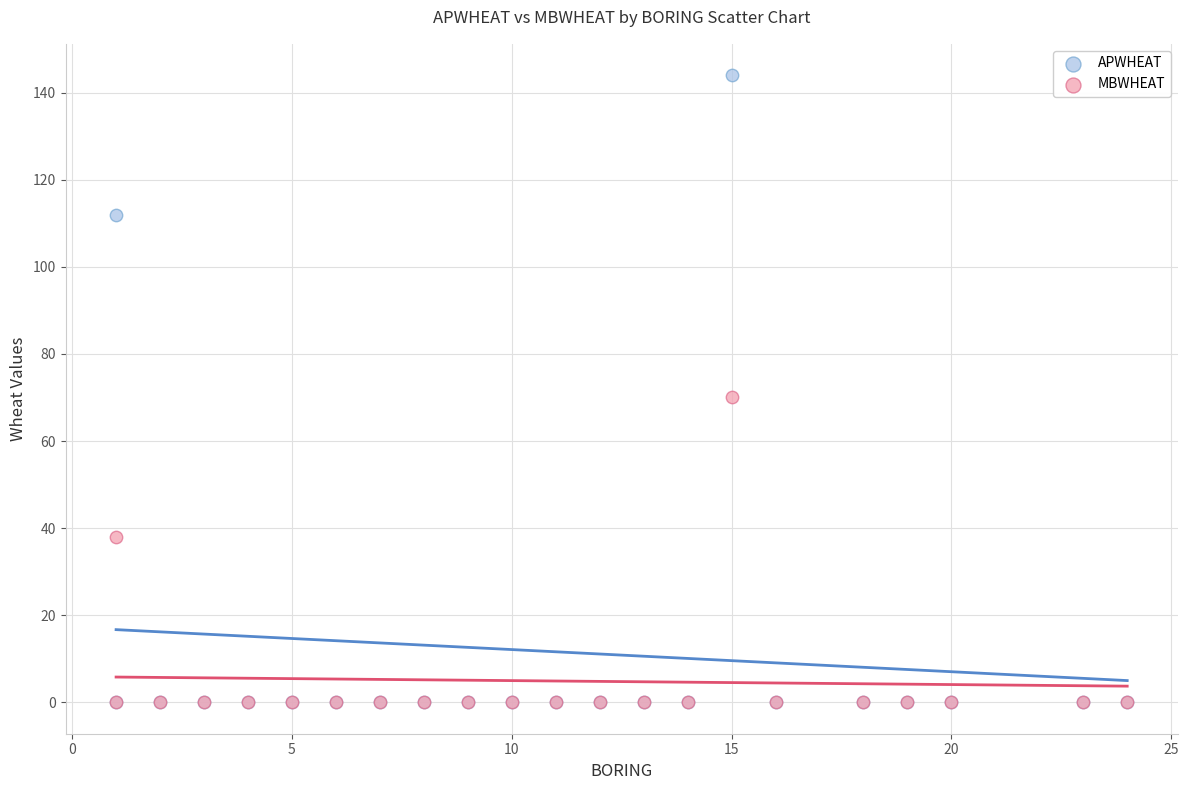

In the APWHEAT series, what Y value is closest to 72?

112